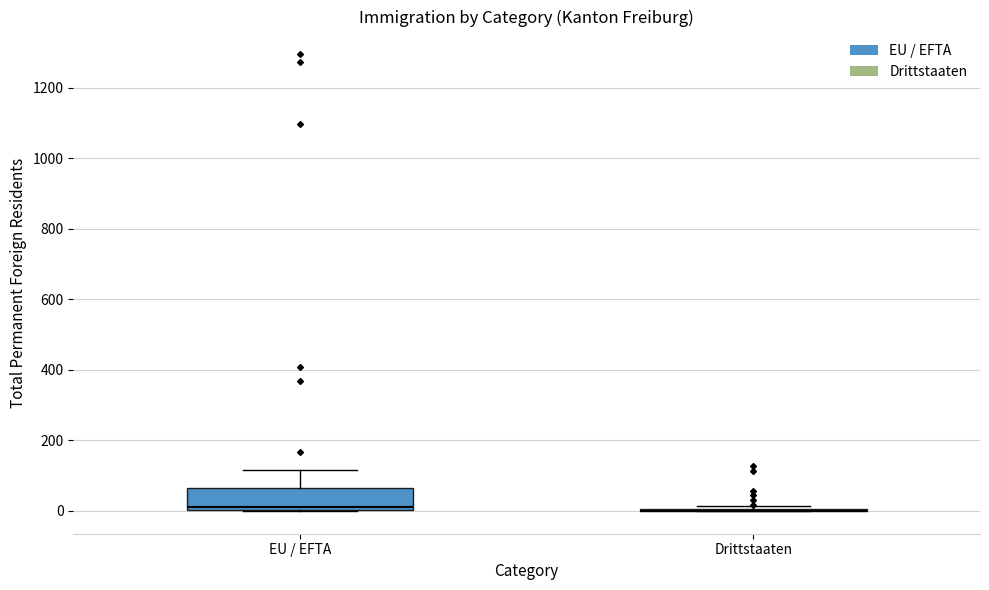

Where is the lower edge of the box for EU / EFTA on the y-axis? The values are not printed on the chart, so give them approximately, as read against the axis.

0